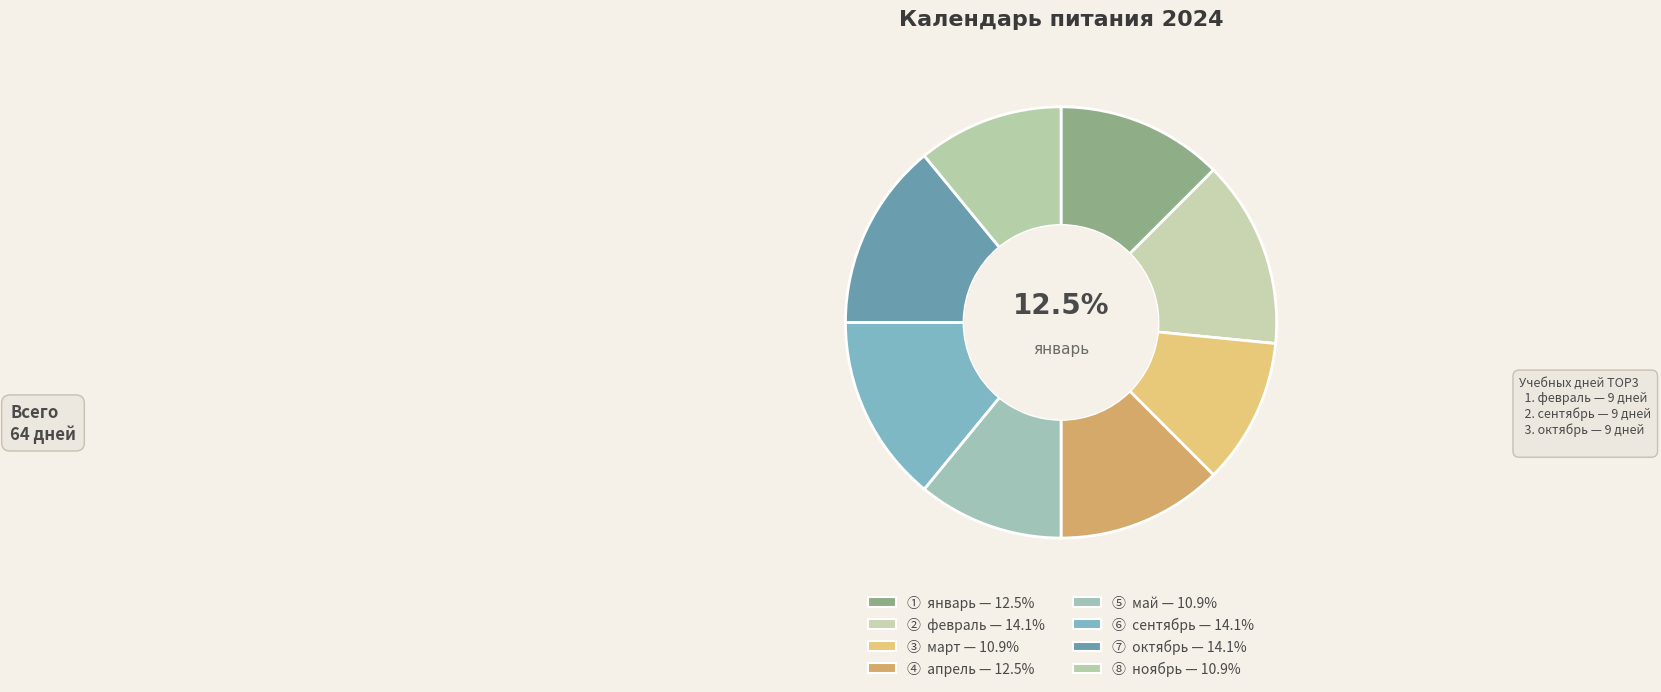

What is the smallest slice in the pie chart?

март